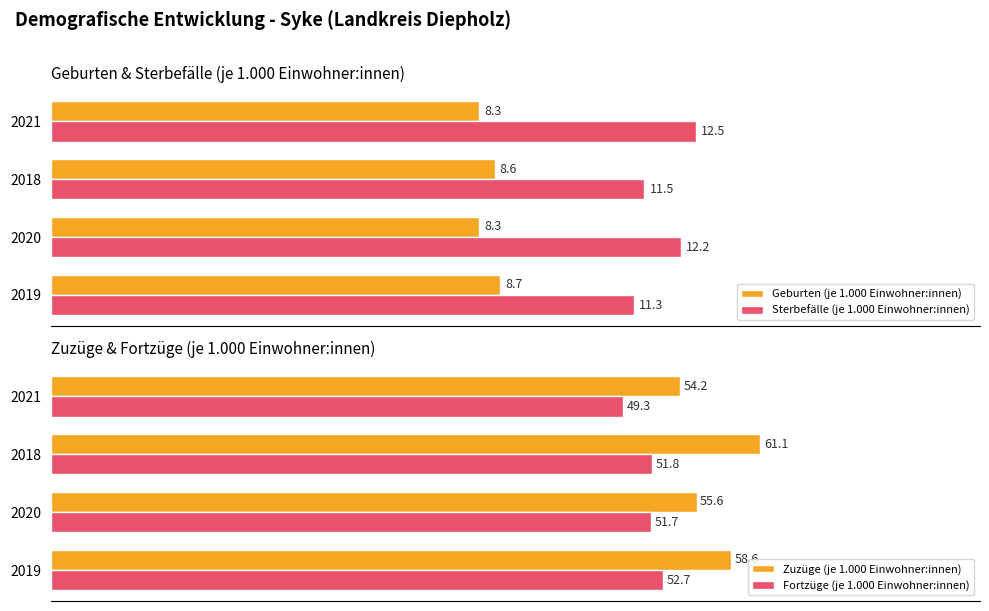

Rank the categories by Zuzüge (je 1.000 Einwohner:innen) value from lowest to highest.

2021, 2020, 2019, 2018